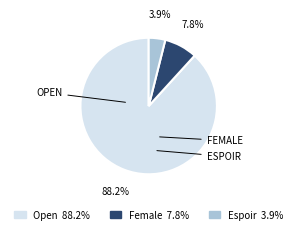

What is the largest slice in the pie chart?

Open